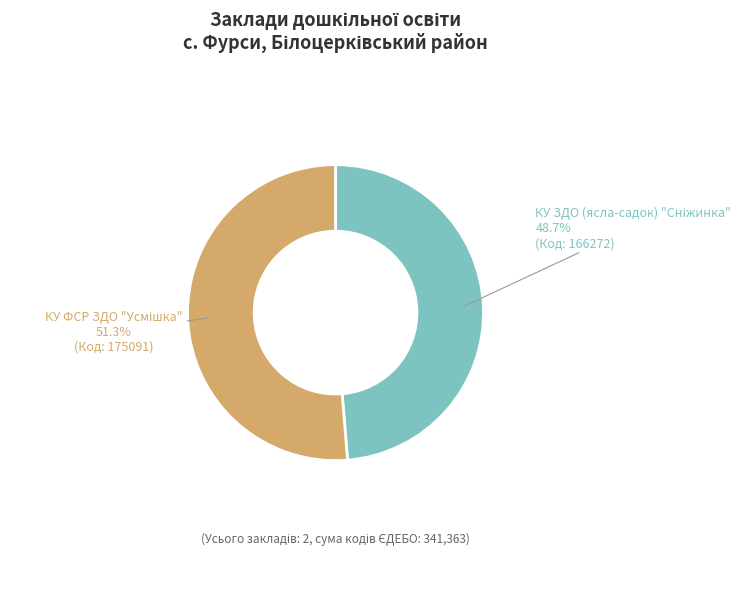

To the nearest percent, what is the difference between the largest and smallest slice percentages?

3%